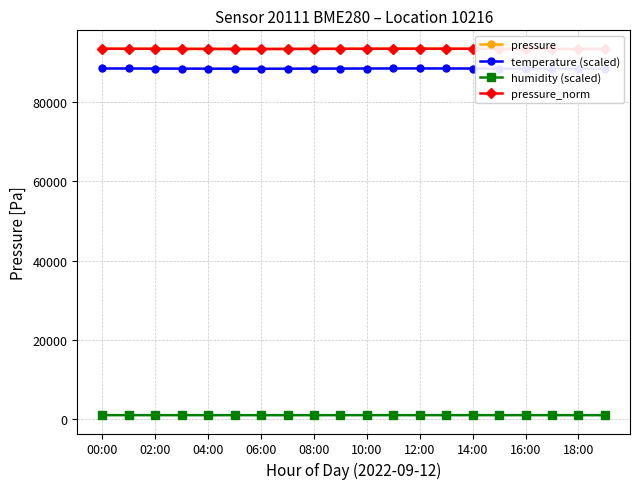

Is it true that humidity (scaled) equals 934.1 at 12:00?

True